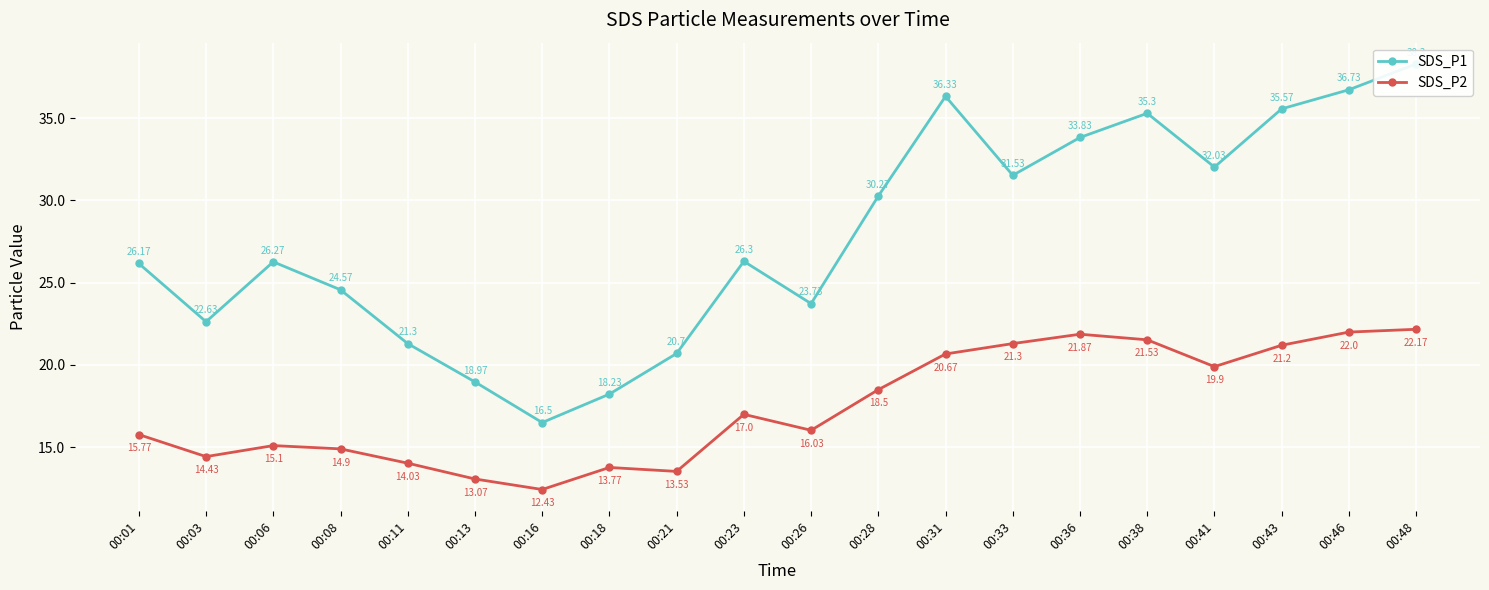

Reading left to right, transcribe all the data shown in this chart.

SDS_P1: 00:01=26.2	00:03=22.6	00:06=26.3	00:08=24.6	00:11=21.3	00:13=19.0	00:16=16.5	00:18=18.2	00:21=20.7	00:23=26.3	00:26=23.7	00:28=30.3	00:31=36.3	00:33=31.5	00:36=33.8	00:38=35.3	00:41=32.0	00:43=35.6	00:46=36.7	00:48=38.3
SDS_P2: 00:01=15.8	00:03=14.4	00:06=15.1	00:08=14.9	00:11=14.0	00:13=13.1	00:16=12.4	00:18=13.8	00:21=13.5	00:23=17.0	00:26=16.0	00:28=18.5	00:31=20.7	00:33=21.3	00:36=21.9	00:38=21.5	00:41=19.9	00:43=21.2	00:46=22.0	00:48=22.2